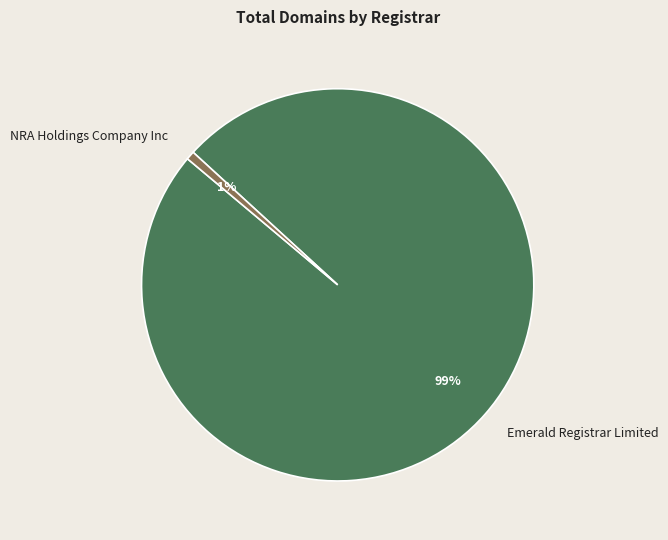

Which has a higher value, Emerald Registrar Limited or NRA Holdings Company Inc?

Emerald Registrar Limited